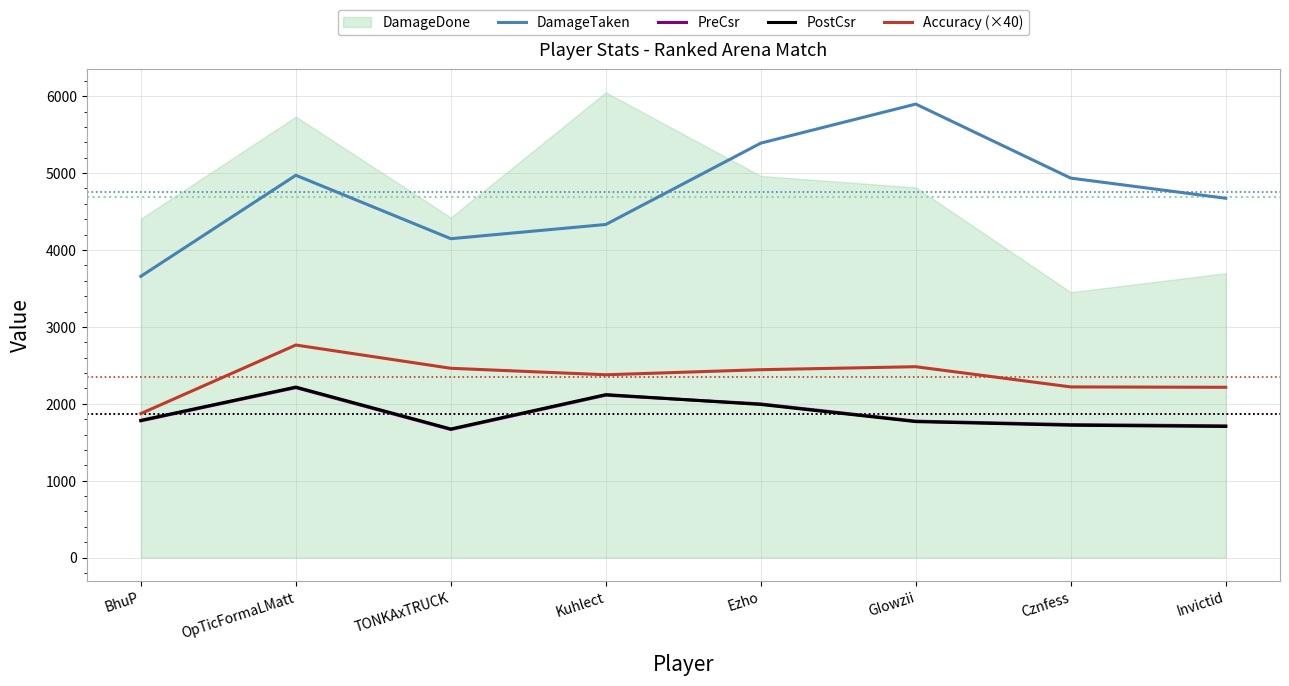

Which series has the largest total across all categories?

DamageTaken